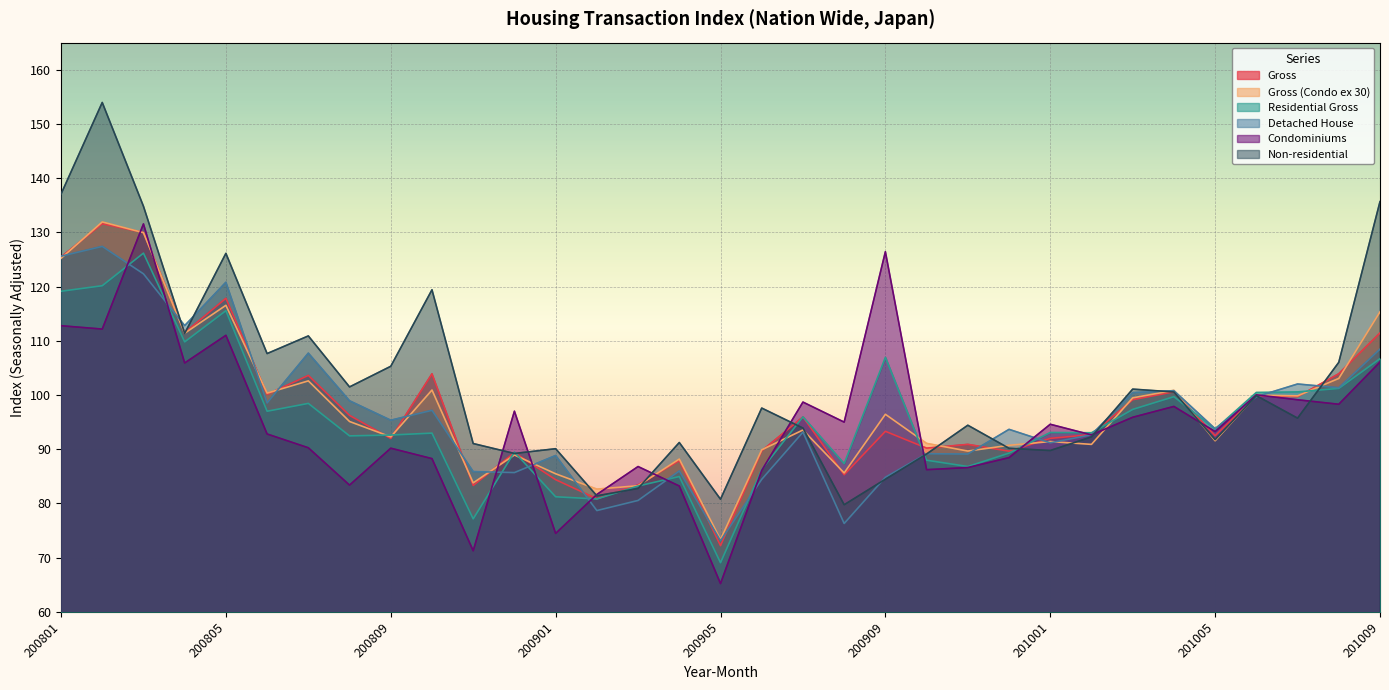

Is it true that Residential Gross equals 31.2 at 200906?

False